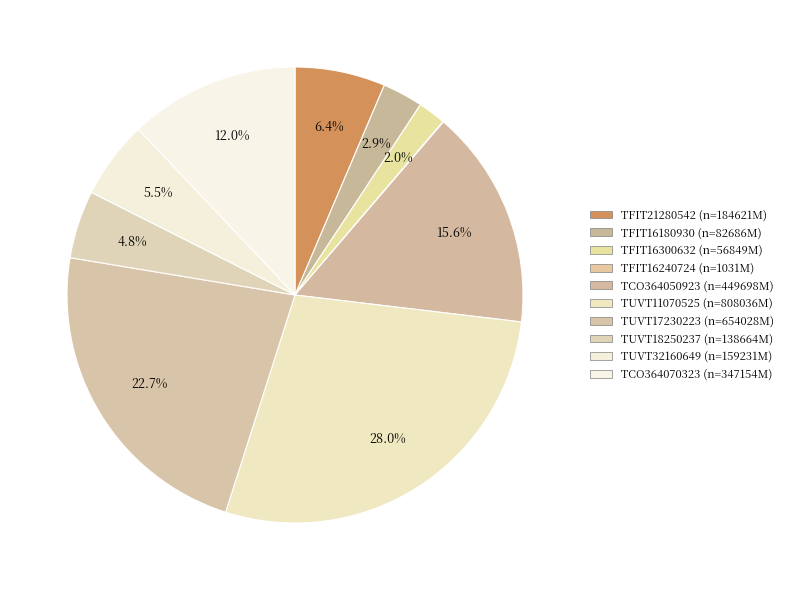

True or false: TFIT16240724 accounts for 0% of the total.

True